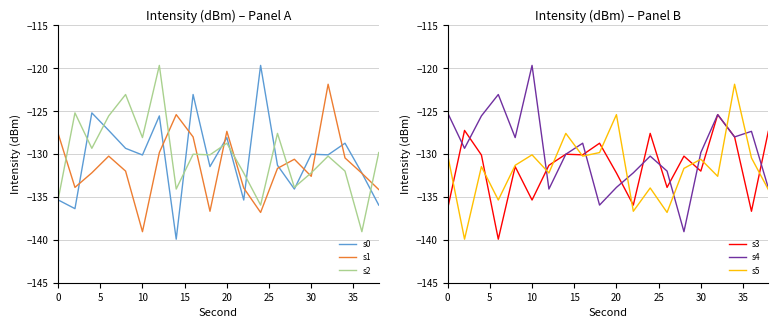

Does the chart display data point markers on the line(s)?

No